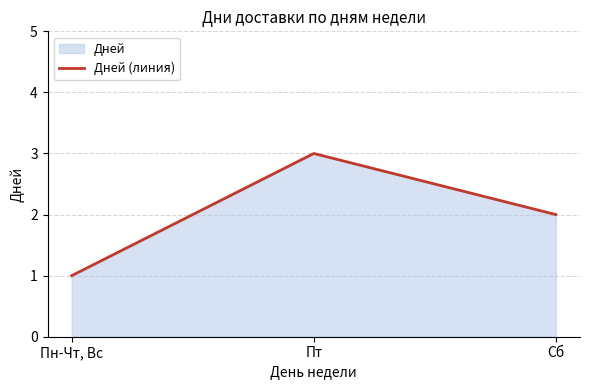

Count the number of categories in the chart.

3